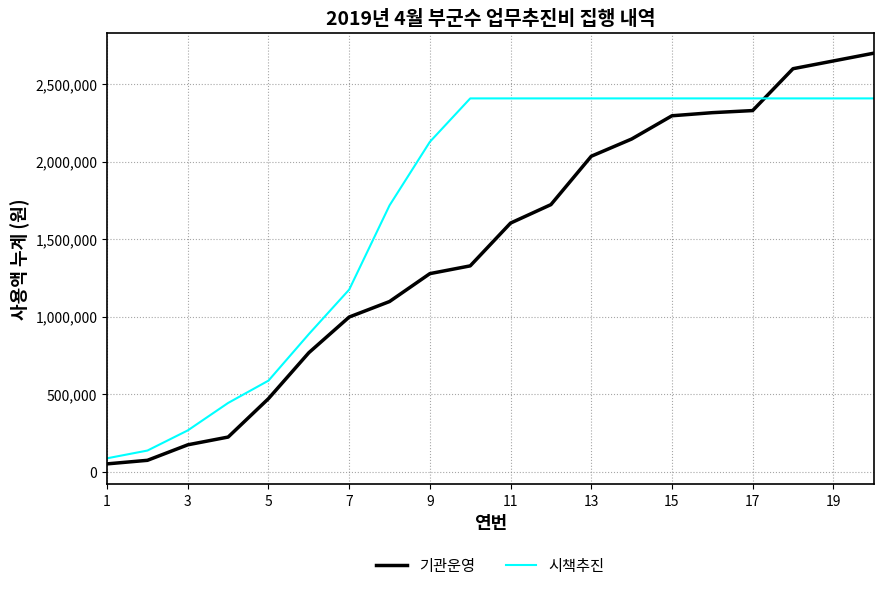

Which series has the largest total across all categories?

시책추진